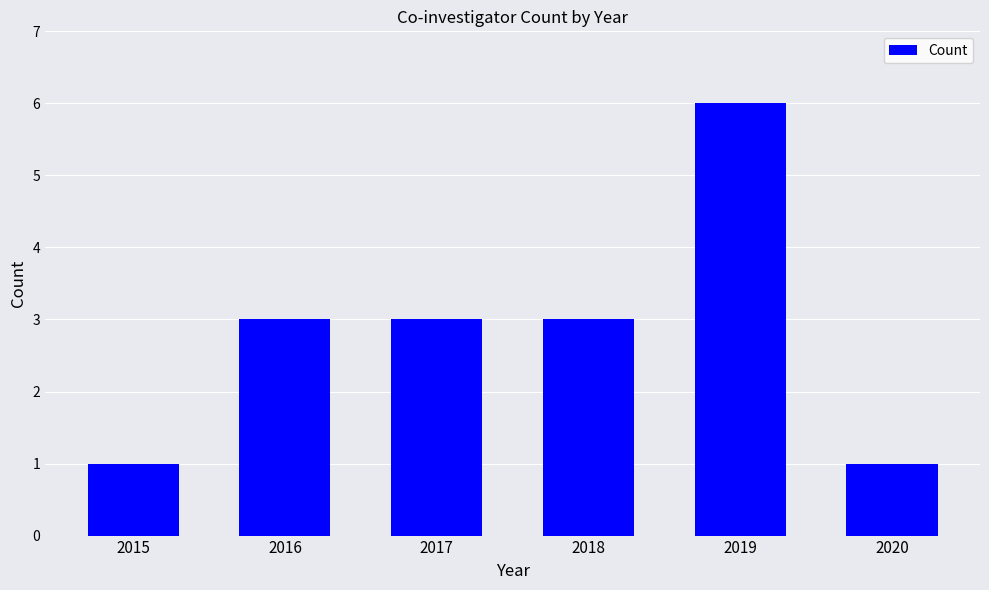

How many bars are there in total?

6